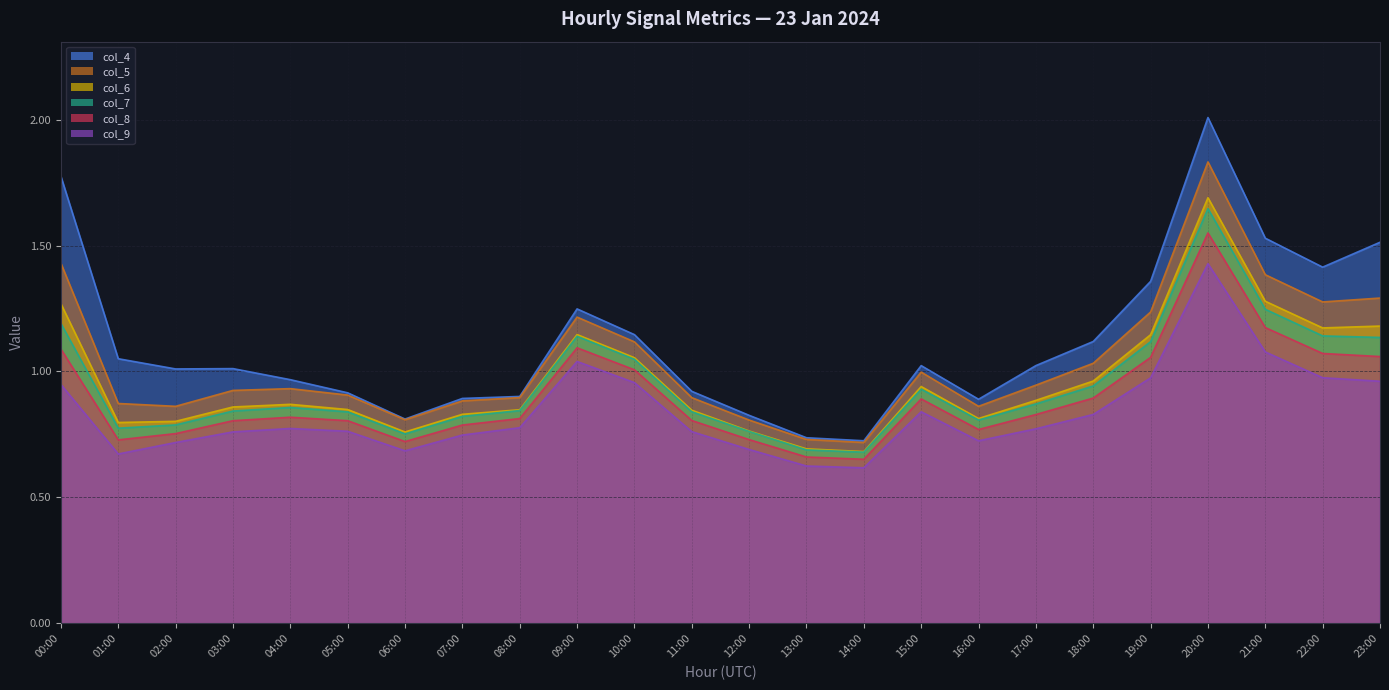

True or false: col_5 and col_8 cross at least once.

False